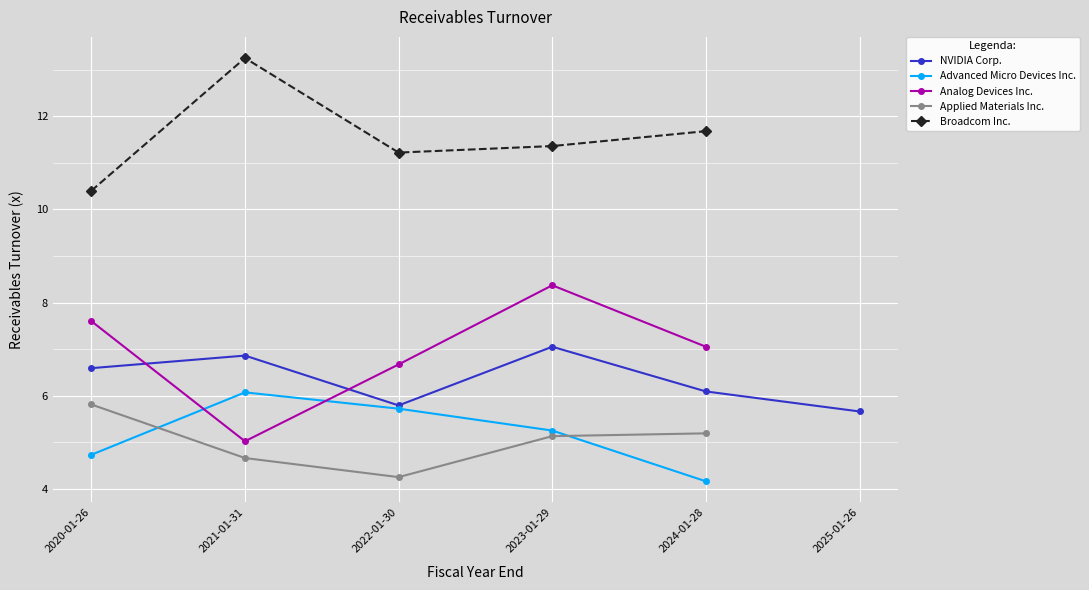

What is the total value across all series at 2022-01-30?

33.6